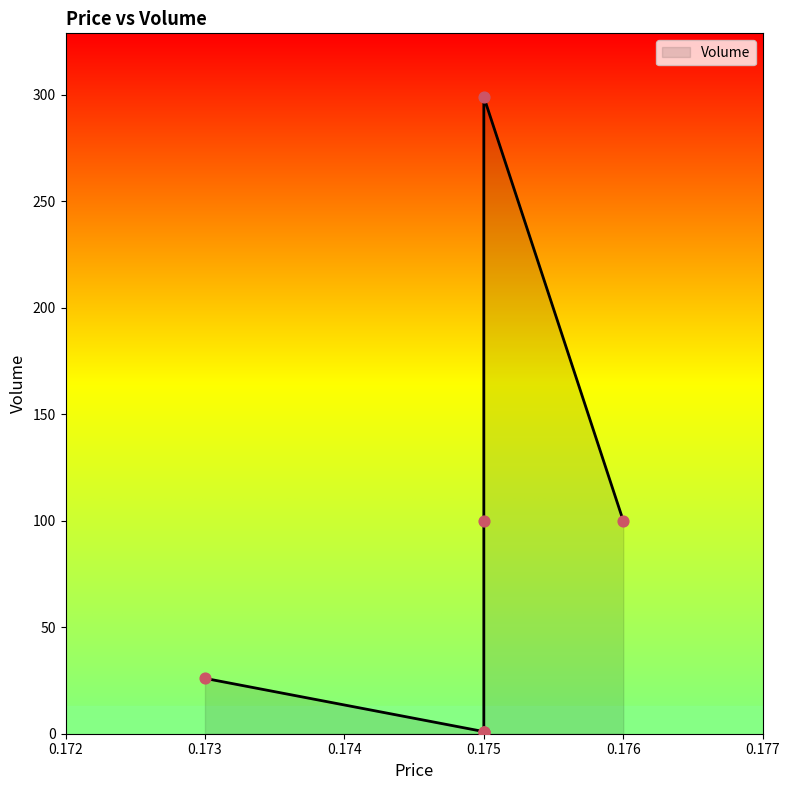

Which has a higher value, 0.176 or 0.173?

0.176